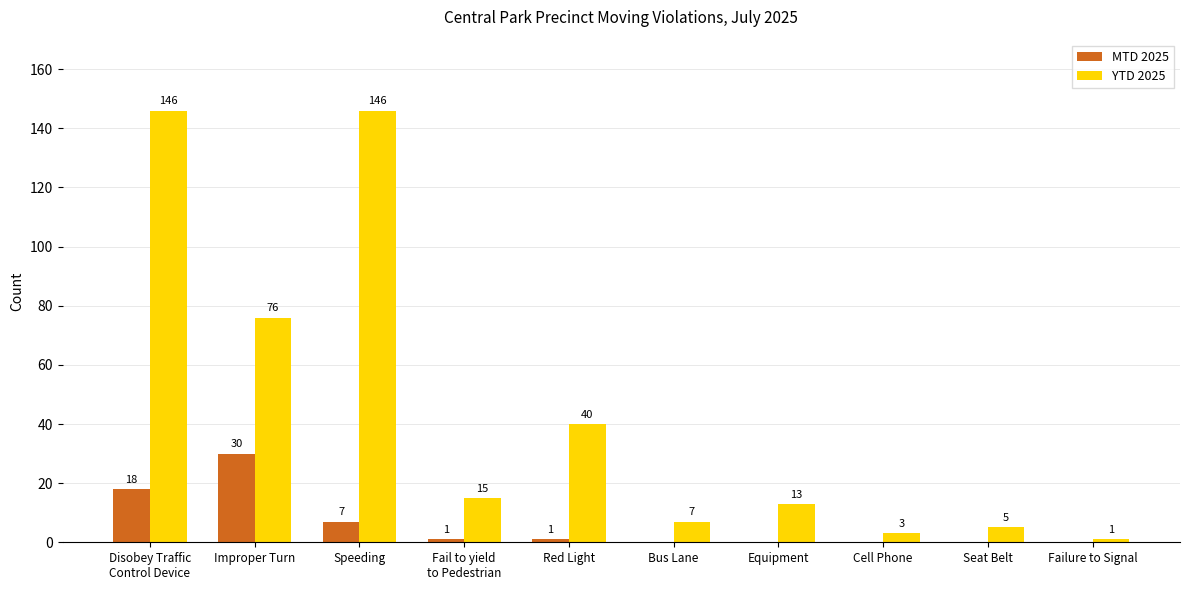

What is the total value across all series at Red Light?

41